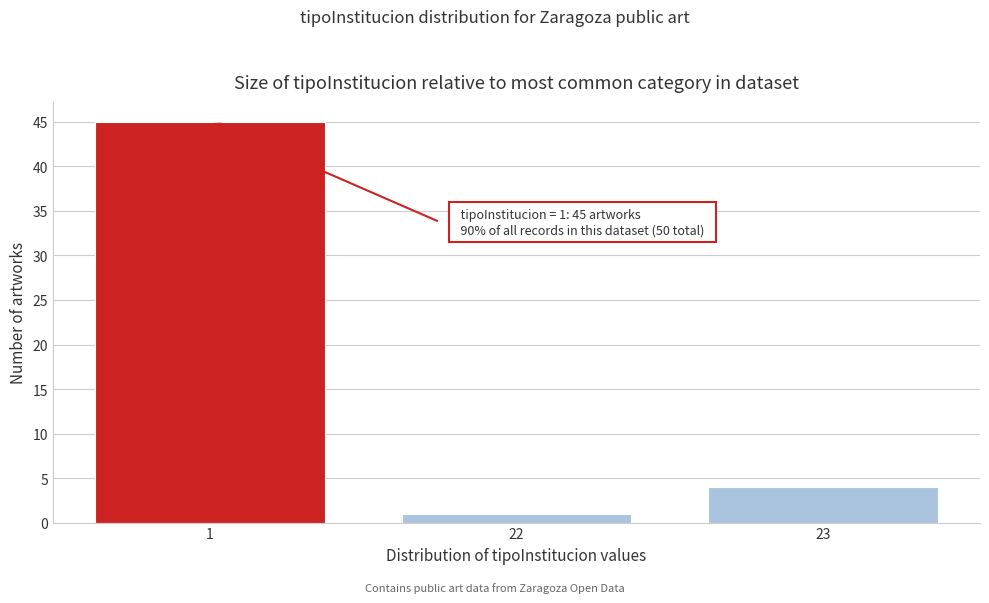

Reading left to right, list all the values displayed in this chart.

45	1	4